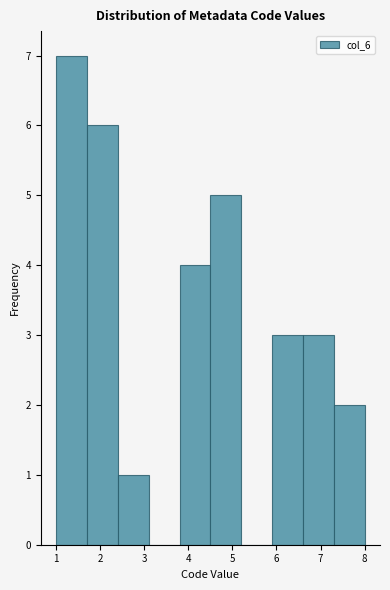

What is the height of the bar covering 2.4 to 3.1 on the x-axis? The values are not printed on the chart, so give them approximately, as read against the axis.

1